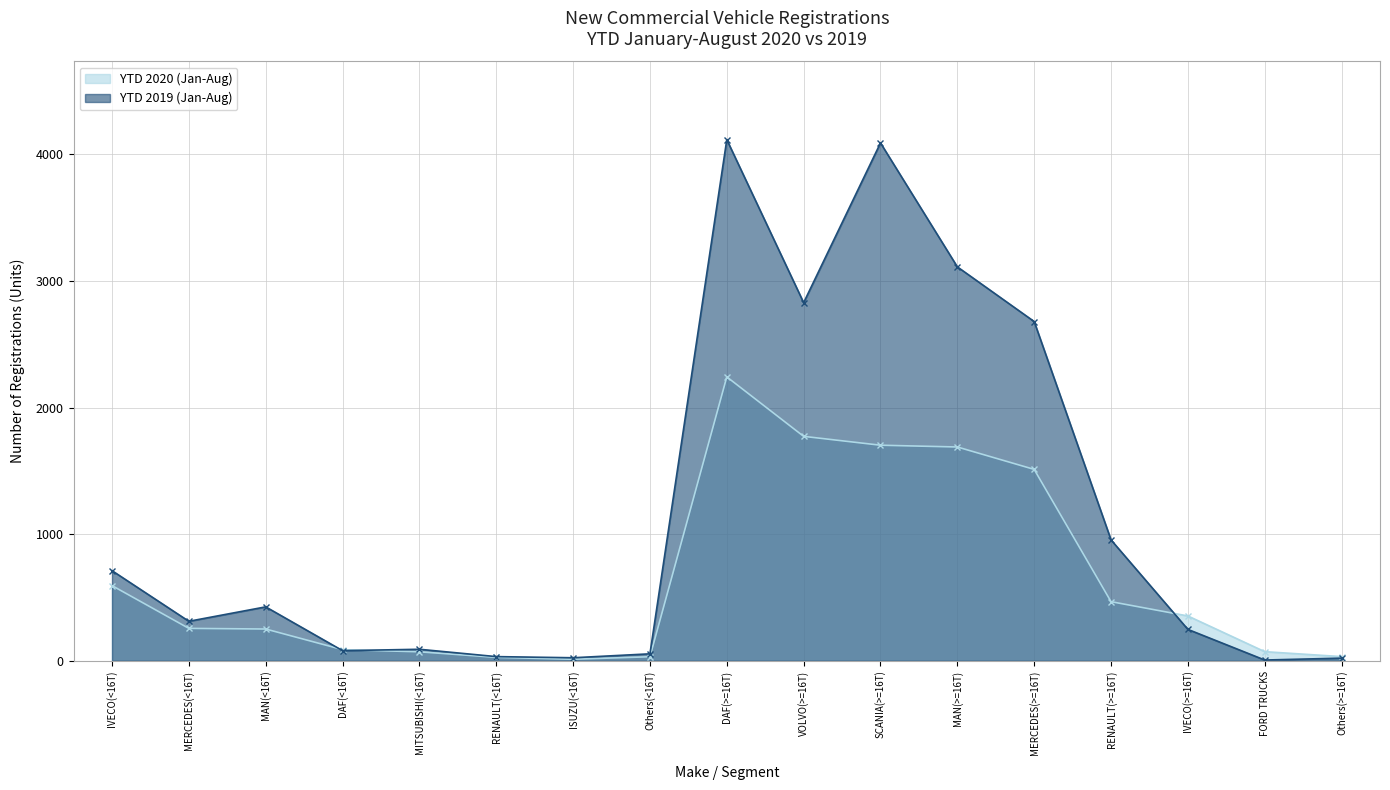

True or false: YTD 2020 (Jan-Aug) and YTD 2019 (Jan-Aug) intersect in this chart.

True